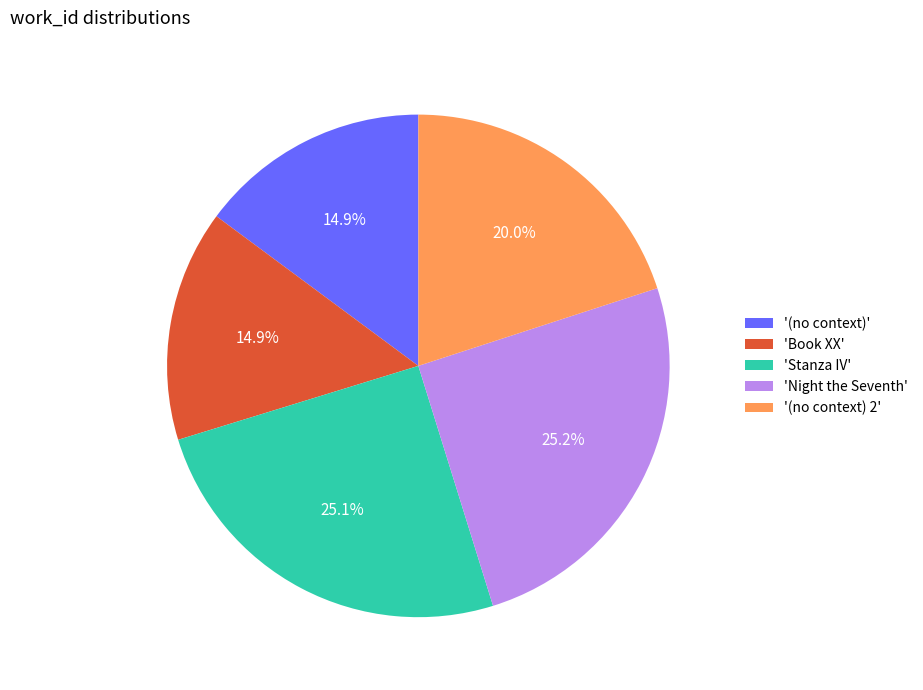

Count the number of slices in the pie.

5